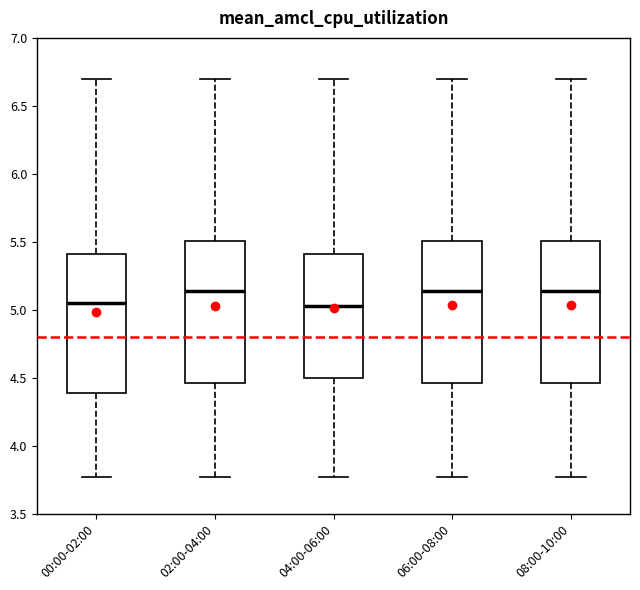

Where does the median line of the box for 04:00-06:00 sit on the y-axis? The values are not printed on the chart, so give them approximately, as read against the axis.

5.05